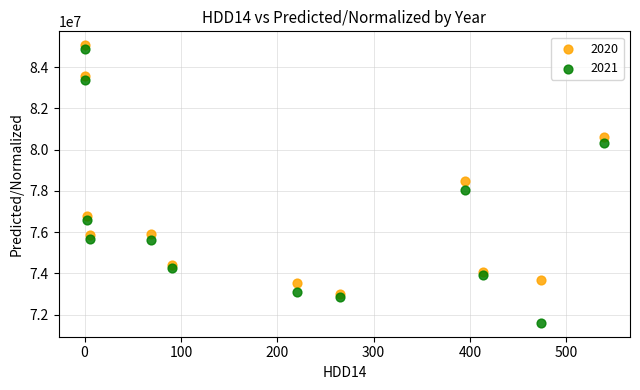

What are all the series names shown in the legend?

2020, 2021